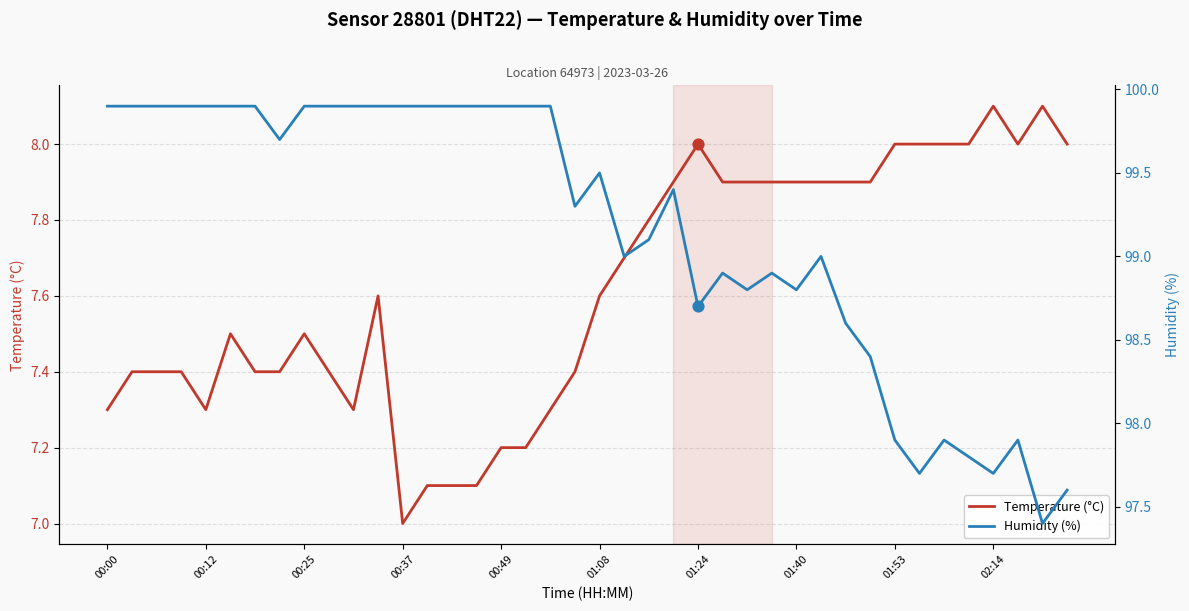

At which category is the sum across all series the highest?

11